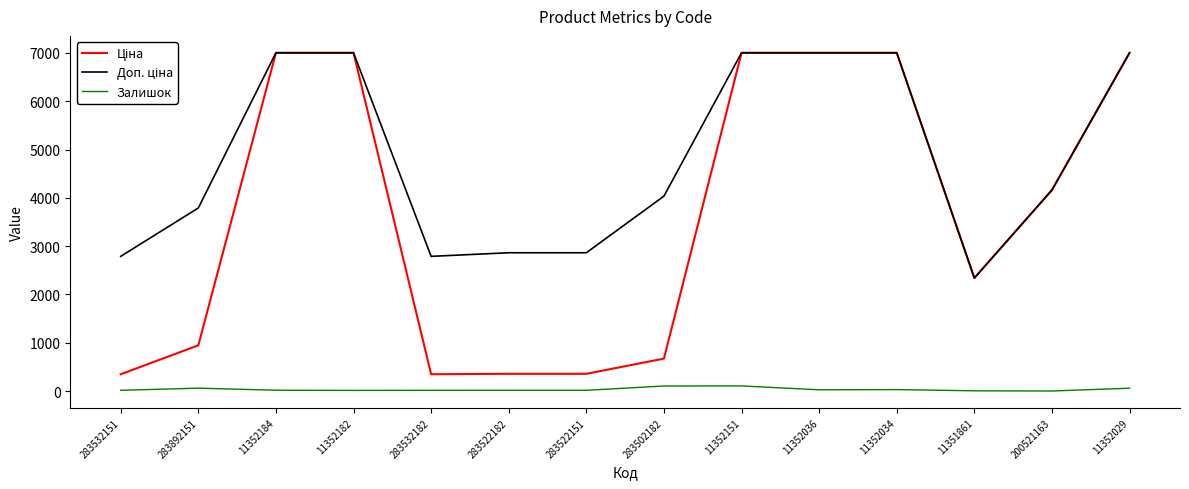

At how many categories does at least one series exceed 2049?

14